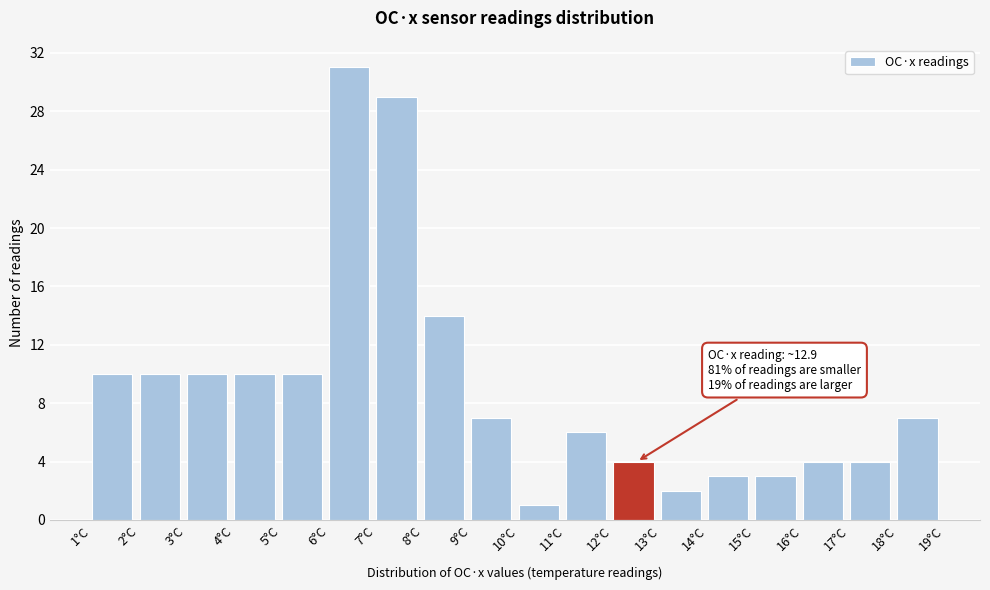

Over which range of the x-axis is the bar tallest?

6 to 7